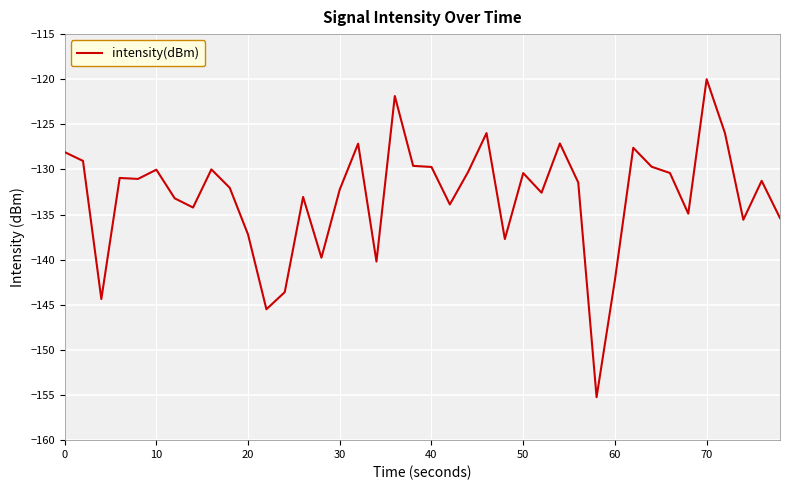

What is the smallest value displayed?

-155.2